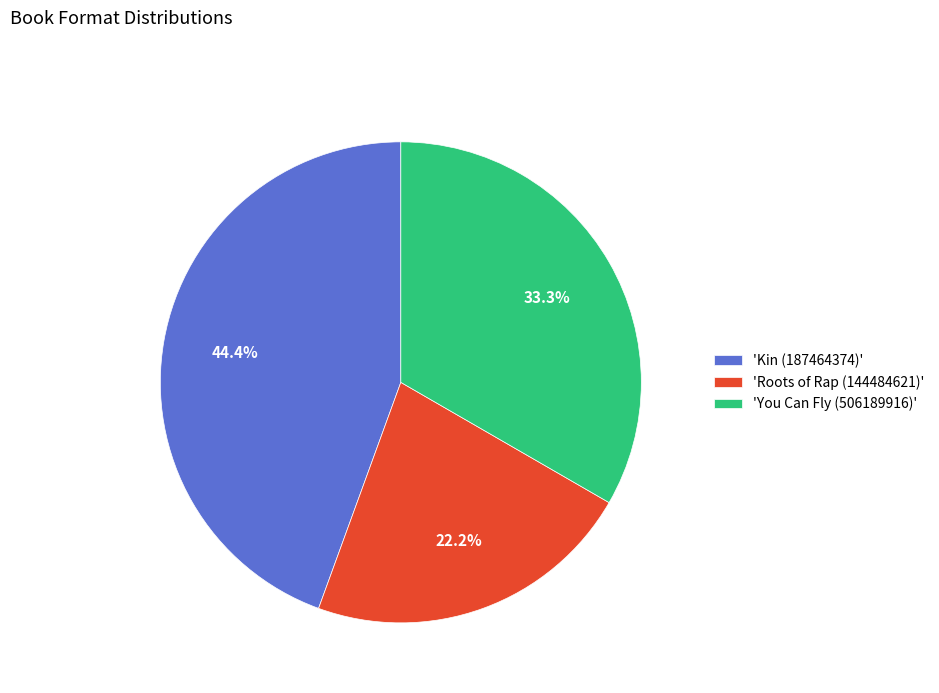

Is there any slice that represents more than half of the pie?

No